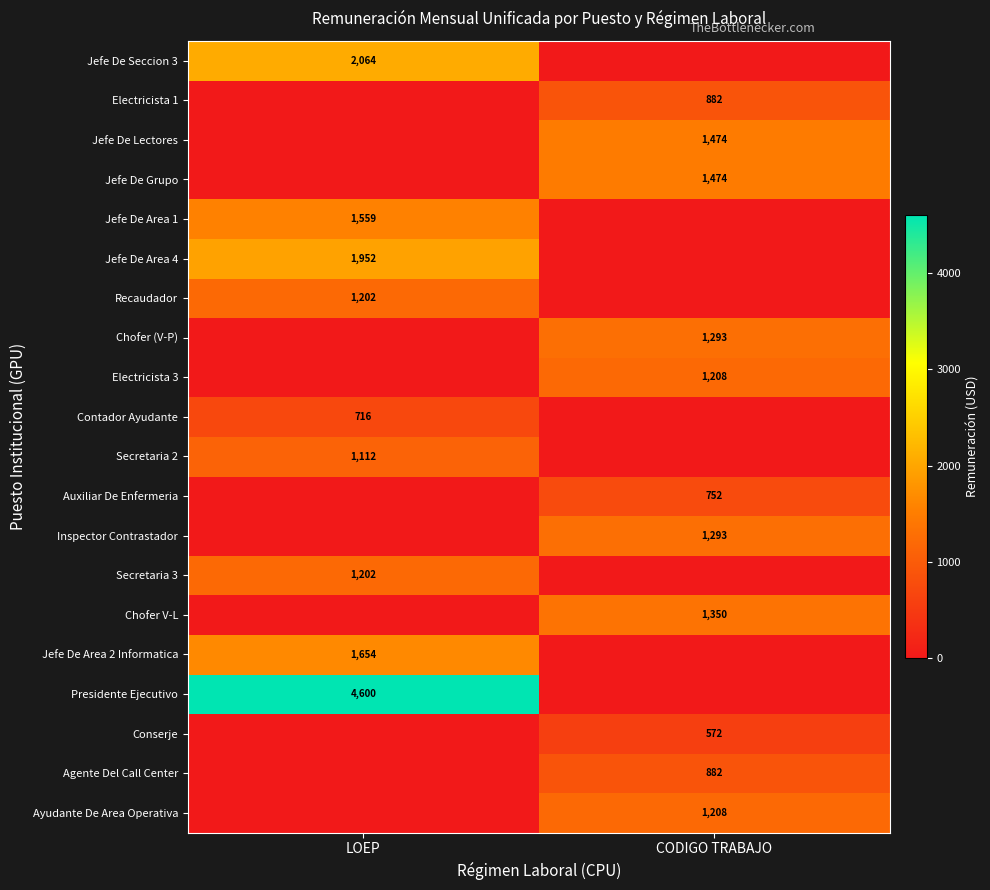

Is the value of Electricista 3 at CODIGO TRABAJO greater than the value of Agente Del Call Center at CODIGO TRABAJO?

Yes